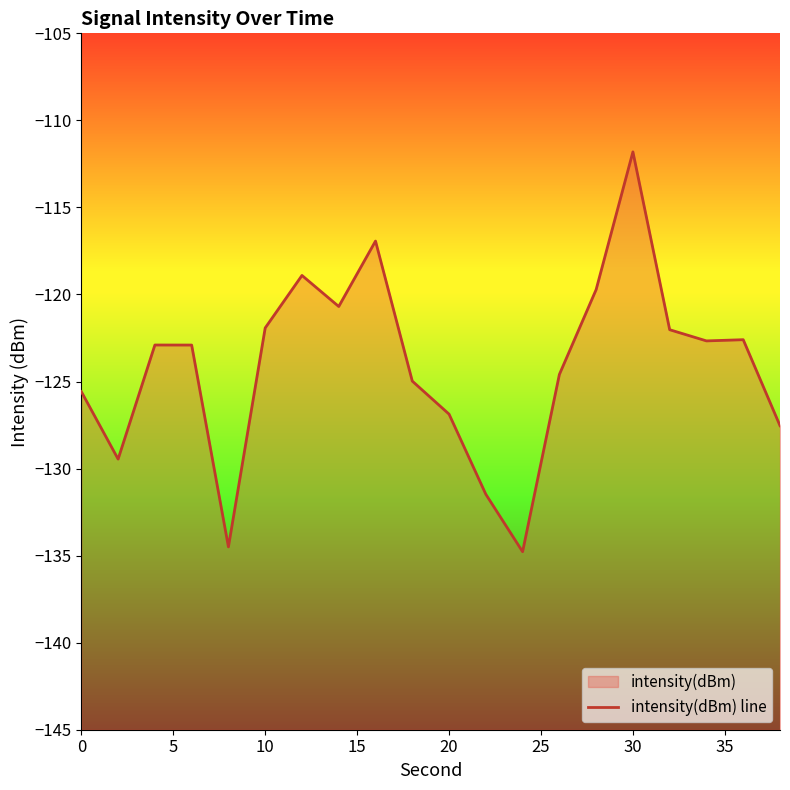

Count the number of values greater than -122.

6